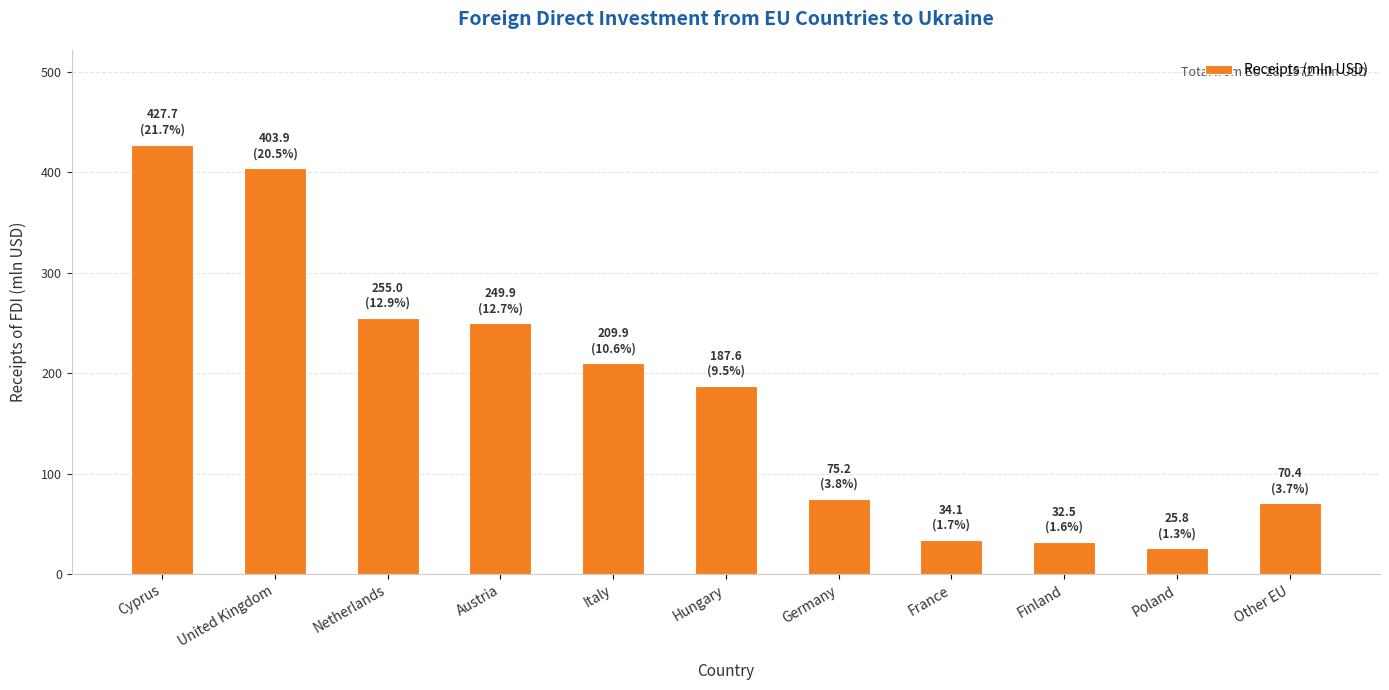

True or false: the data shows 57.0 at France.

False